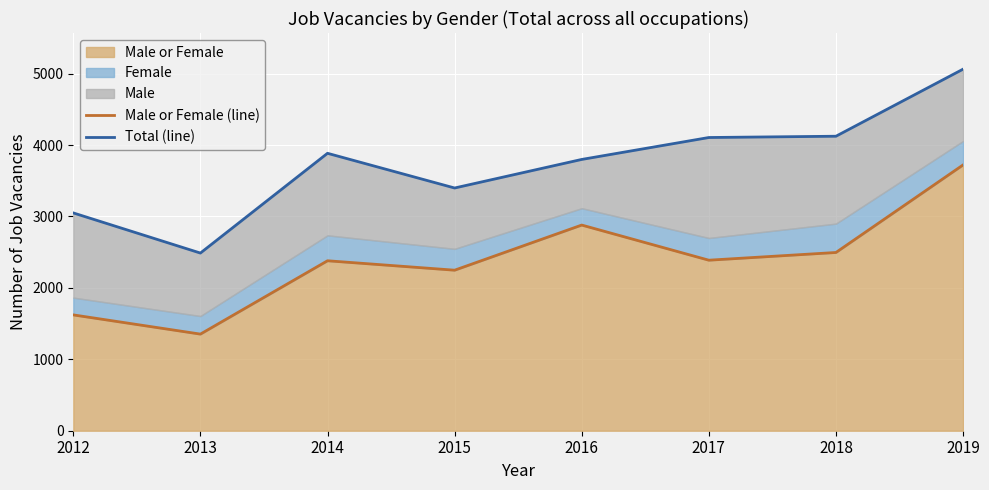

Which series changed the most between 2017 and 2019?

Male or Female (line)